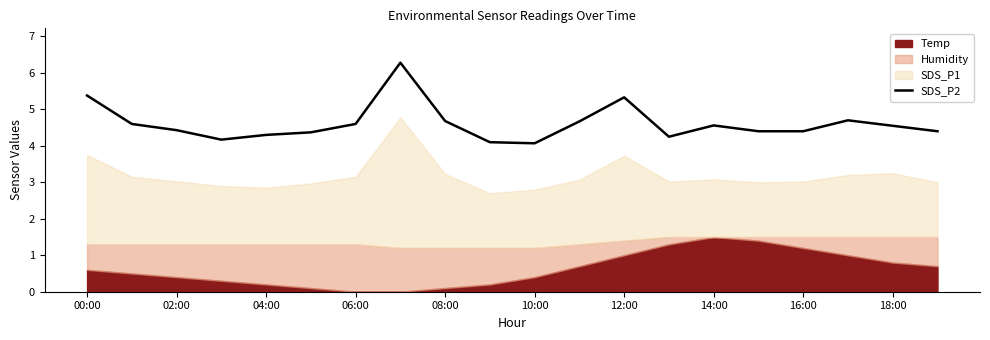

Reading left to right, transcribe all the data shown in this chart.

5.4	4.6	4.4	4.2	4.3	4.4	4.6	6.3	4.7	4.1	4.1	4.7	5.3	4.3	4.6	4.4	4.4	4.7	4.6	4.4